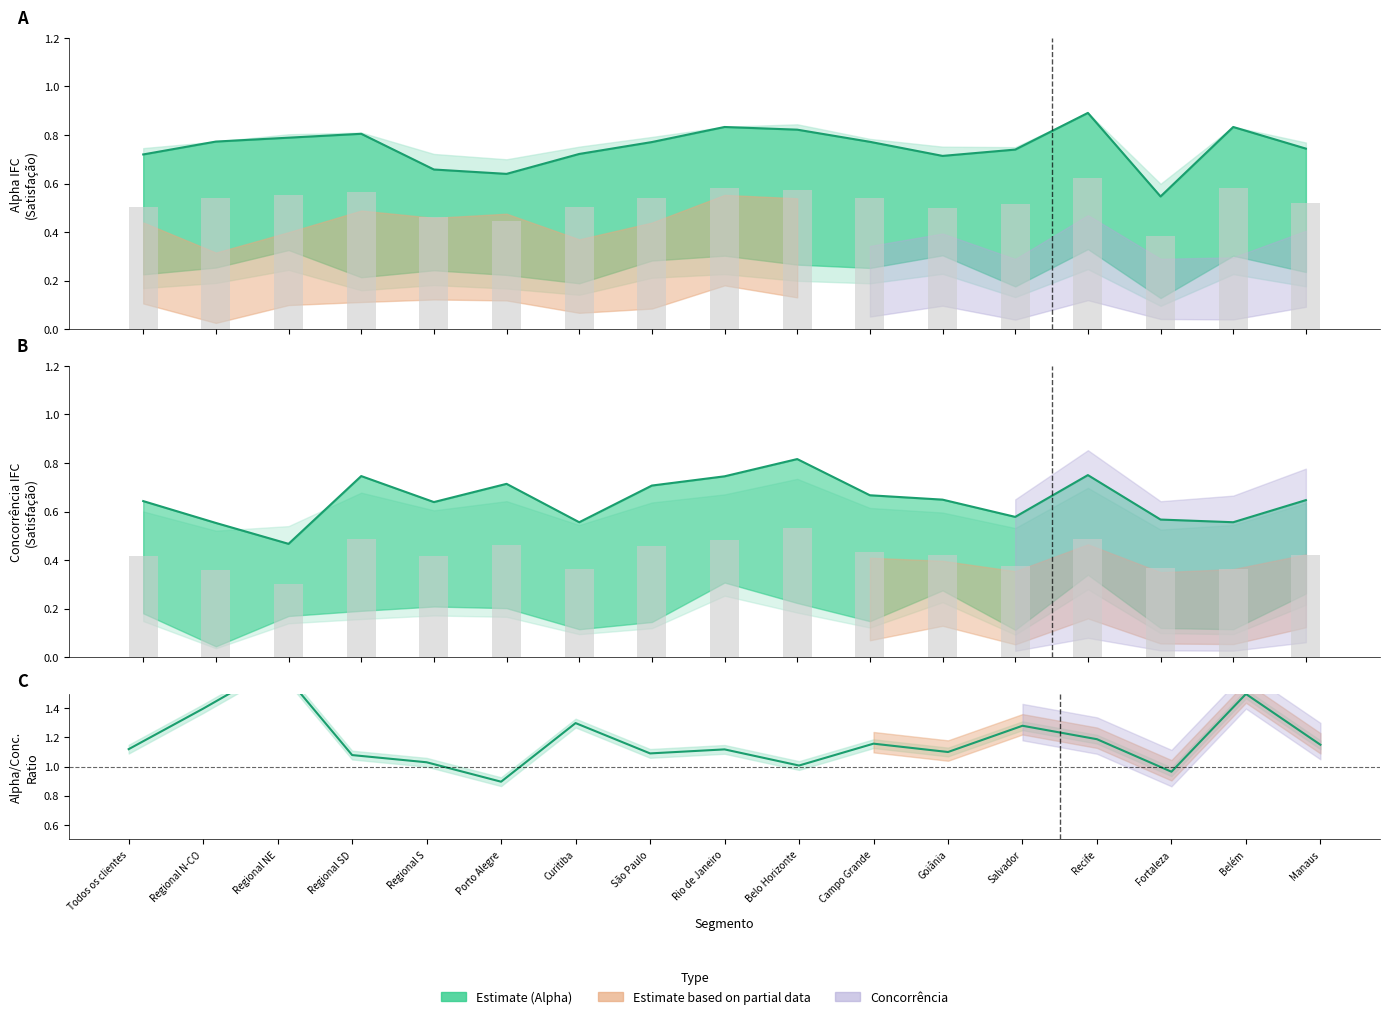

Reading right to left, transcribe all the data shown in this chart.

Alpha IFC (Estimate): 0.7	0.8	0.5	0.9	0.7	0.7	0.8	0.8	0.8	0.8	0.7	0.6	0.7	0.8	0.8	0.8	0.7
Concorrência IFC (Estimate): 0.6	0.6	0.6	0.8	0.6	0.6	0.7	0.8	0.7	0.7	0.6	0.7	0.6	0.7	0.5	0.6	0.6
Alpha/Concorrência ratio: 1.1	1.5	1.0	1.2	1.3	1.1	1.2	1.0	1.1	1.1	1.3	0.9	1.0	1.1	1.7	1.4	1.1